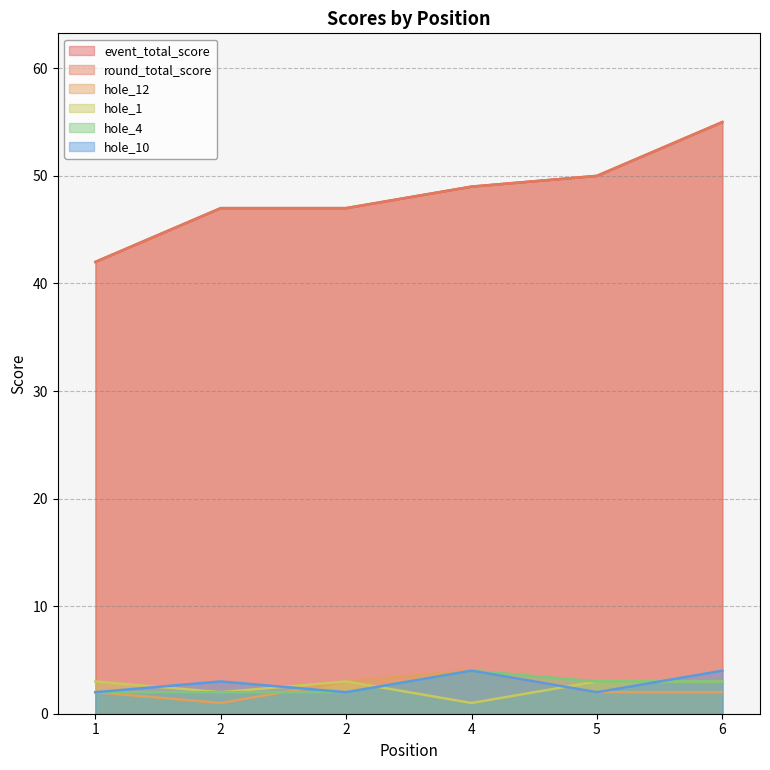

What is the minimum value shown in the chart?

1